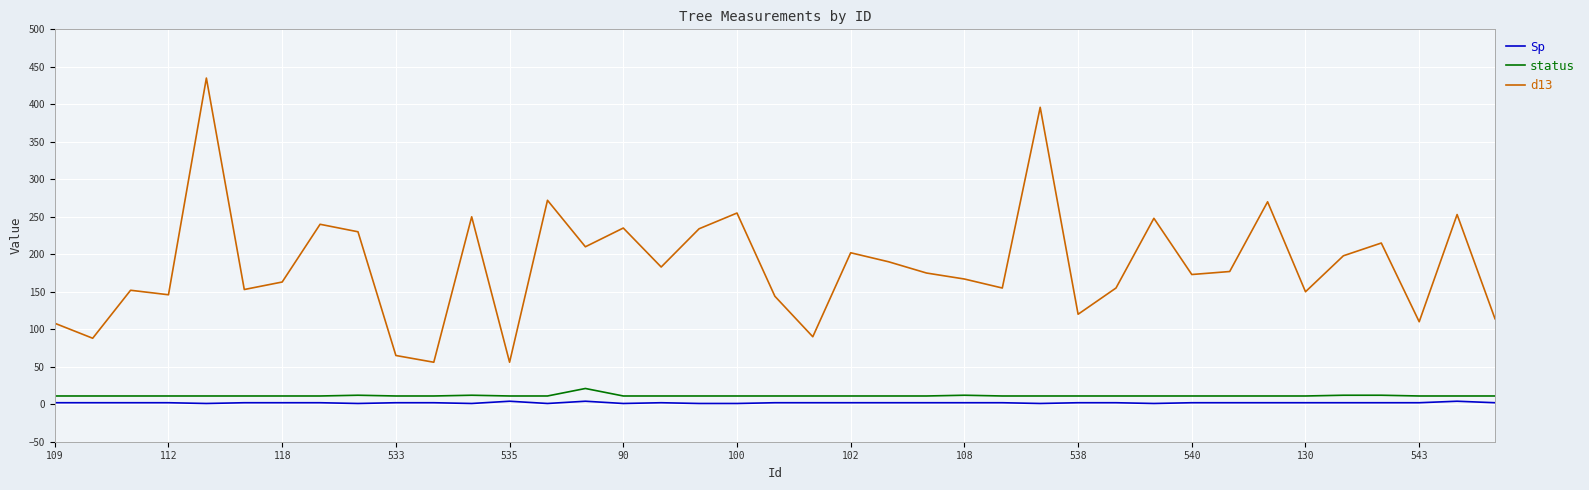

Which series has the largest total across all categories?

d13